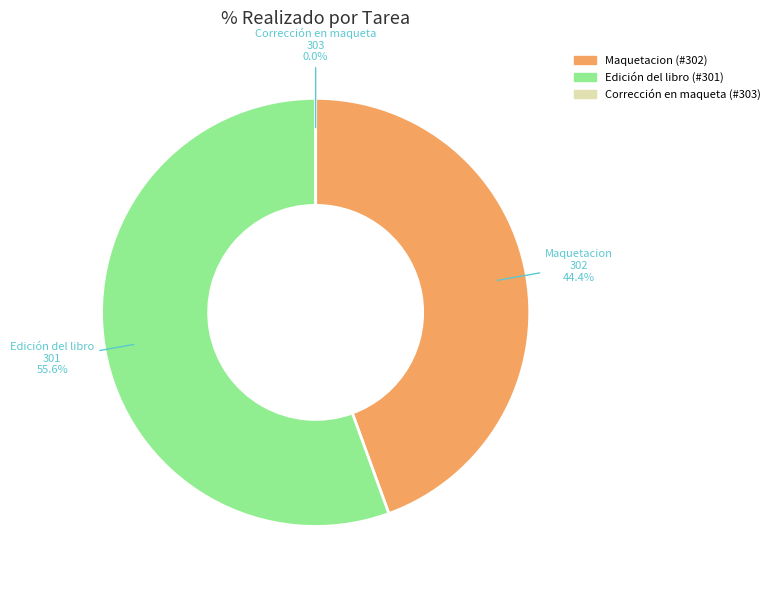

Which category has the biggest portion of the pie?

Edición del libro